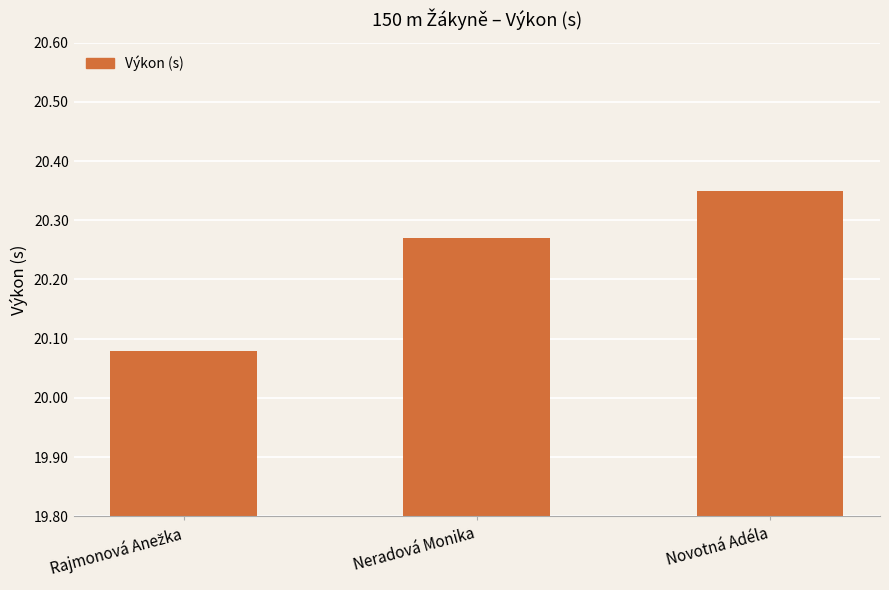

The chart shows a value of 11.3 at Neradová Monika. True or false?

False